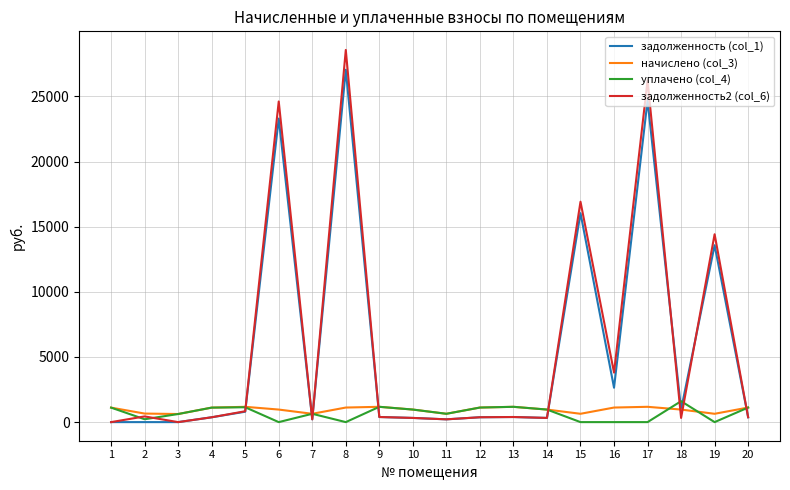

Rank the series at 8 from lowest to highest value.

уплачено (col_4), начислено (col_3), задолженность (col_1), задолженность2 (col_6)